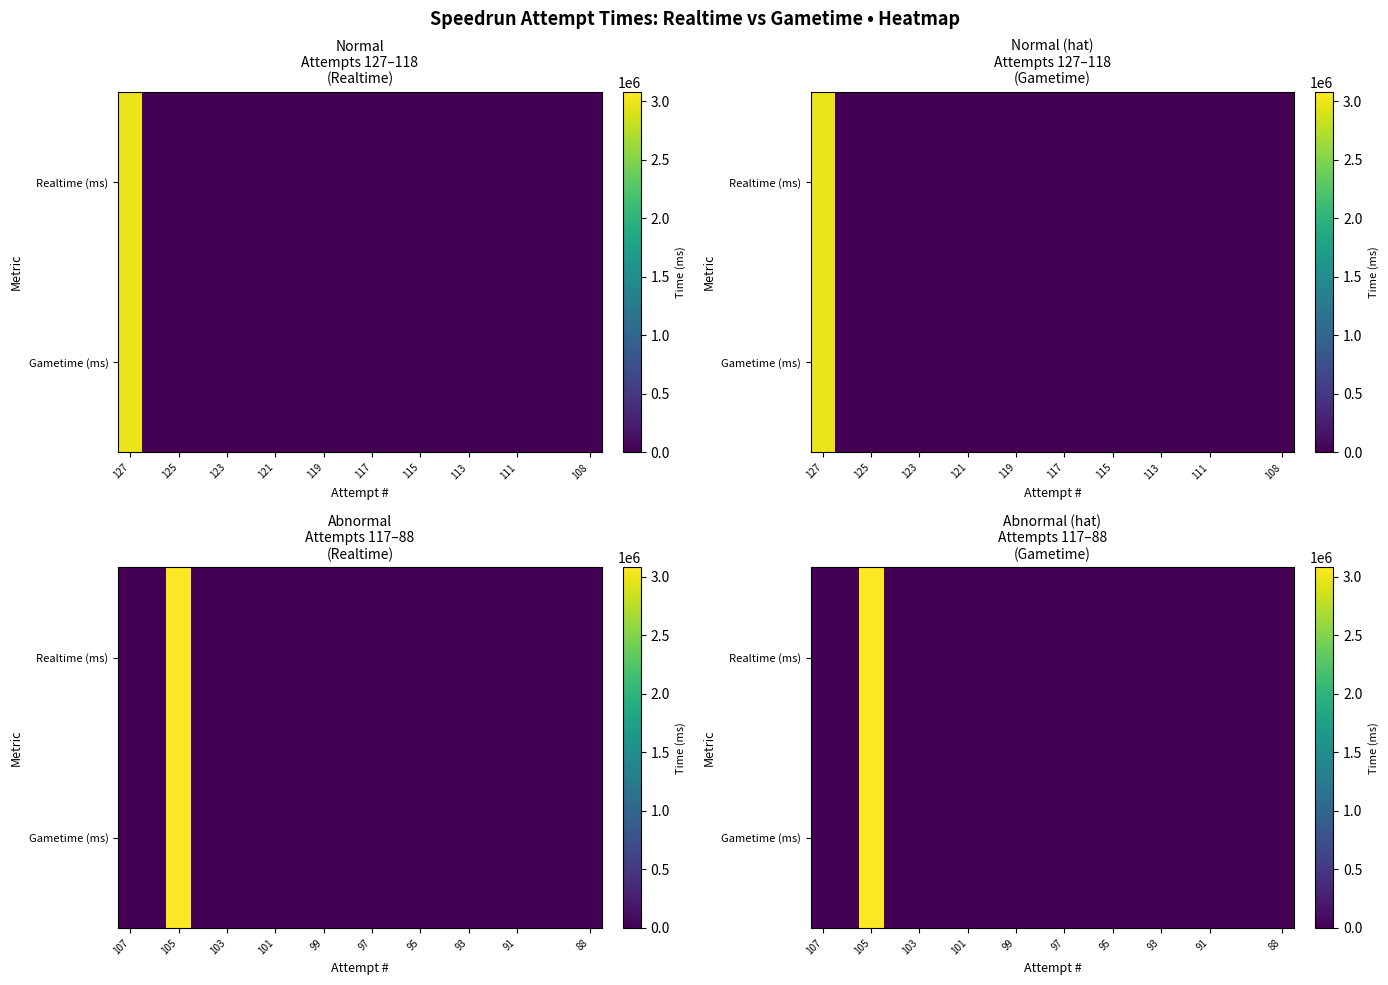

Which series has the widest spread of values?

Realtime (ms)